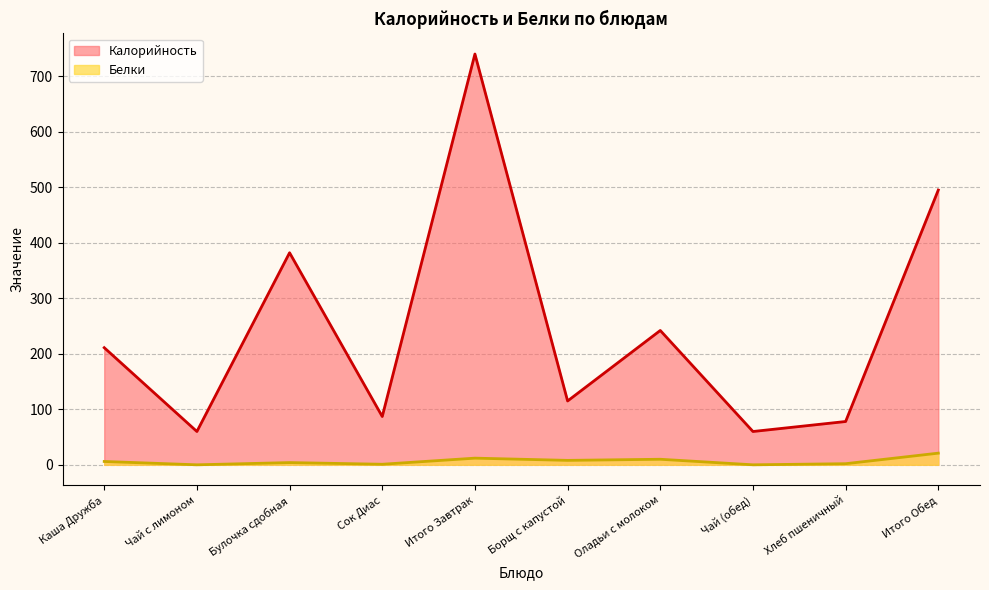

Between Чай (обед) and Итого Обед, which is larger?

Итого Обед